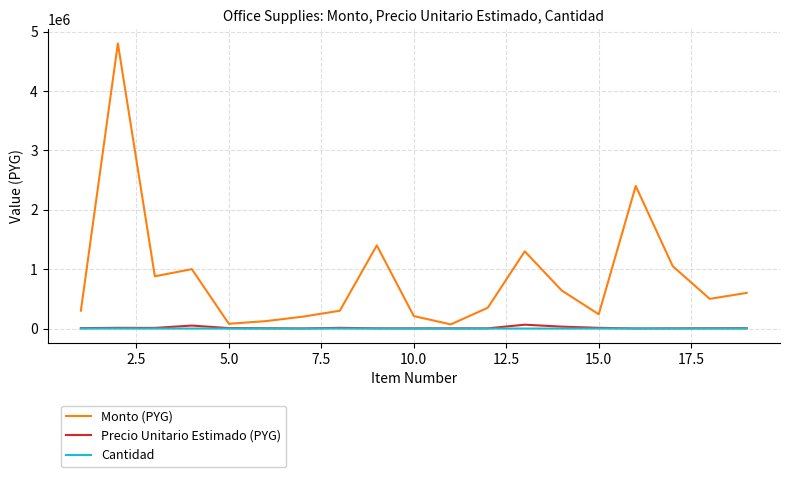

Which series has the largest range (max minus min)?

Monto (PYG)